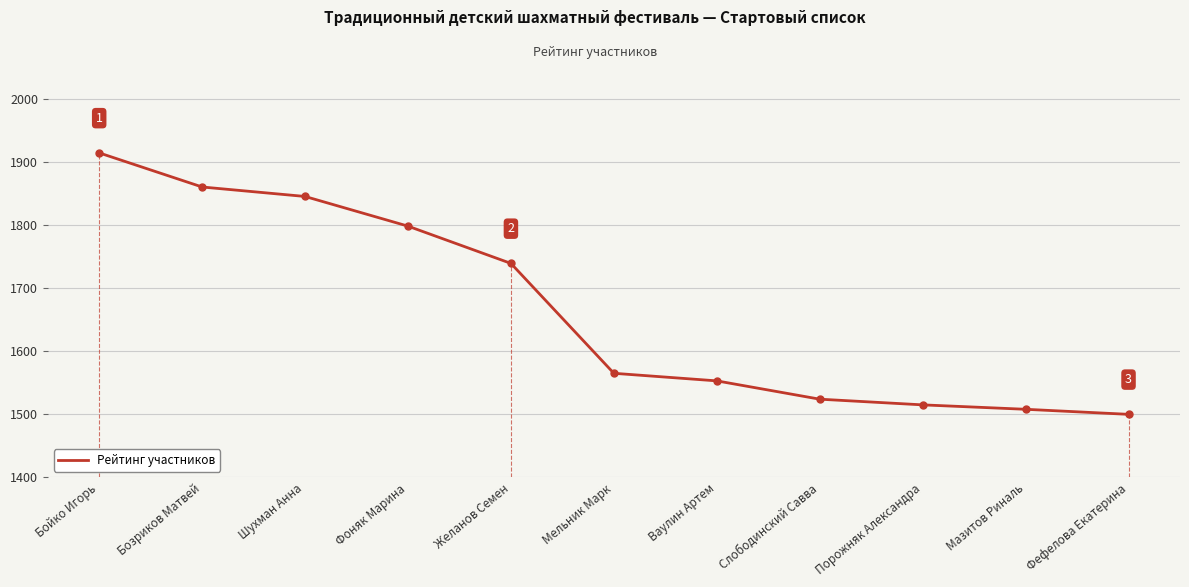

What is the difference between the maximum and second lowest values?

406